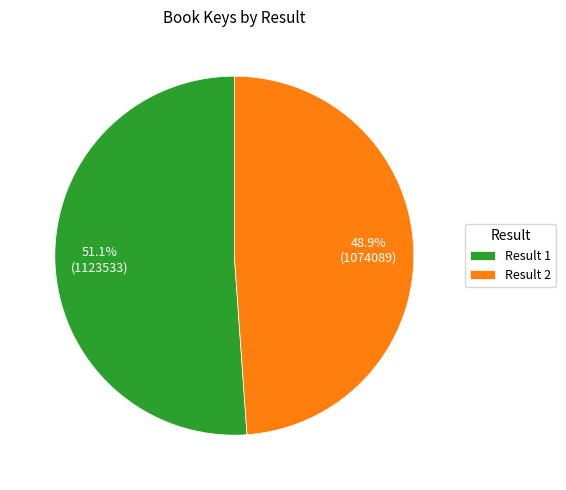

Does any single category account for the majority?

Yes